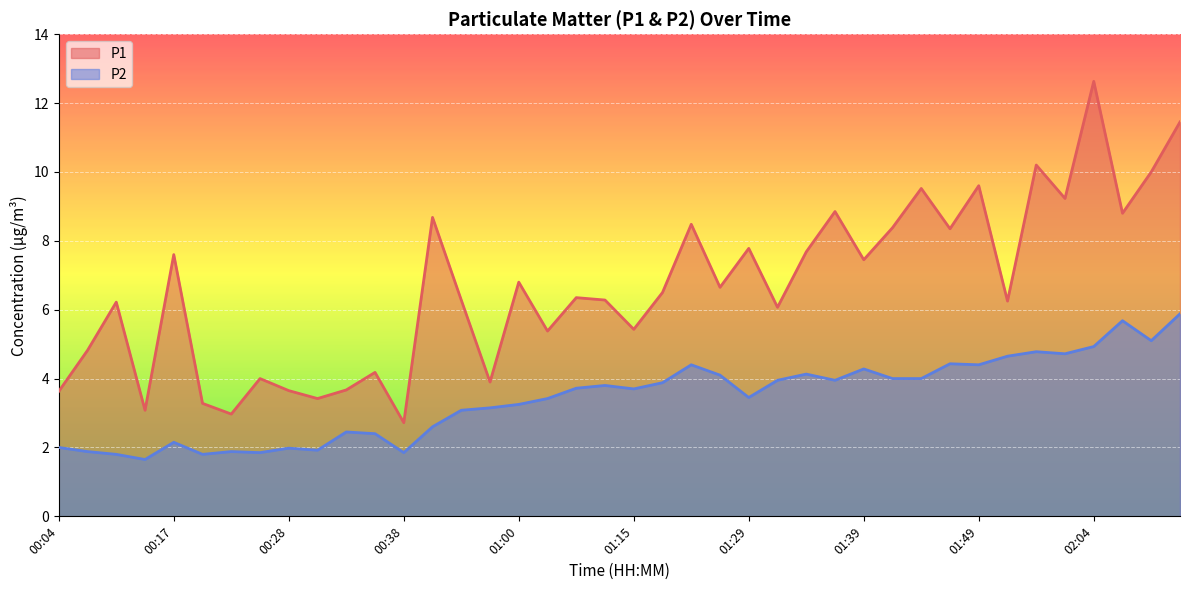

Reading left to right, extract all data points from this chart.

P1: 3.6	4.8	6.2	3.1	7.6	3.3	3.0	4.0	3.6	3.4	3.7	4.2	2.7	8.7	6.3	3.9	6.8	5.4	6.3	6.3	5.4	6.5	8.5	6.7	7.8	6.1	7.7	8.8	7.5	8.4	9.5	8.3	9.6	6.2	10.2	9.2	12.6	8.8	10.0	11.4
P2: 2.0	1.9	1.8	1.6	2.1	1.8	1.9	1.9	2.0	1.9	2.5	2.4	1.9	2.6	3.1	3.1	3.2	3.4	3.7	3.8	3.7	3.9	4.4	4.1	3.5	4.0	4.1	4.0	4.3	4.0	4.0	4.4	4.4	4.7	4.8	4.7	4.9	5.7	5.1	5.9